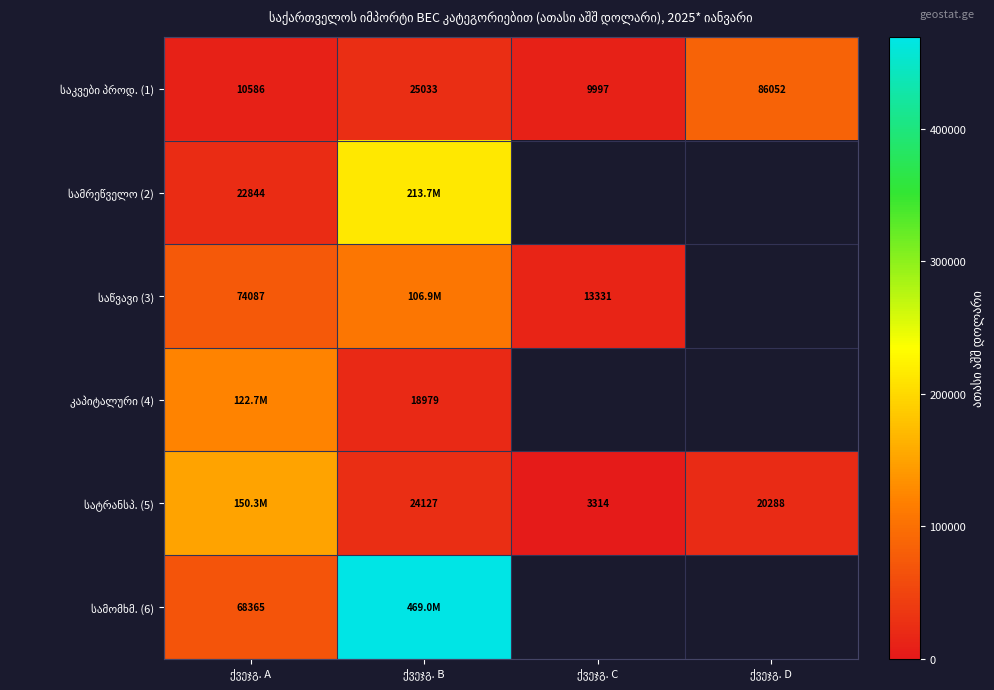

At which category is the sum across all series the highest?

ქვეჯგ. B